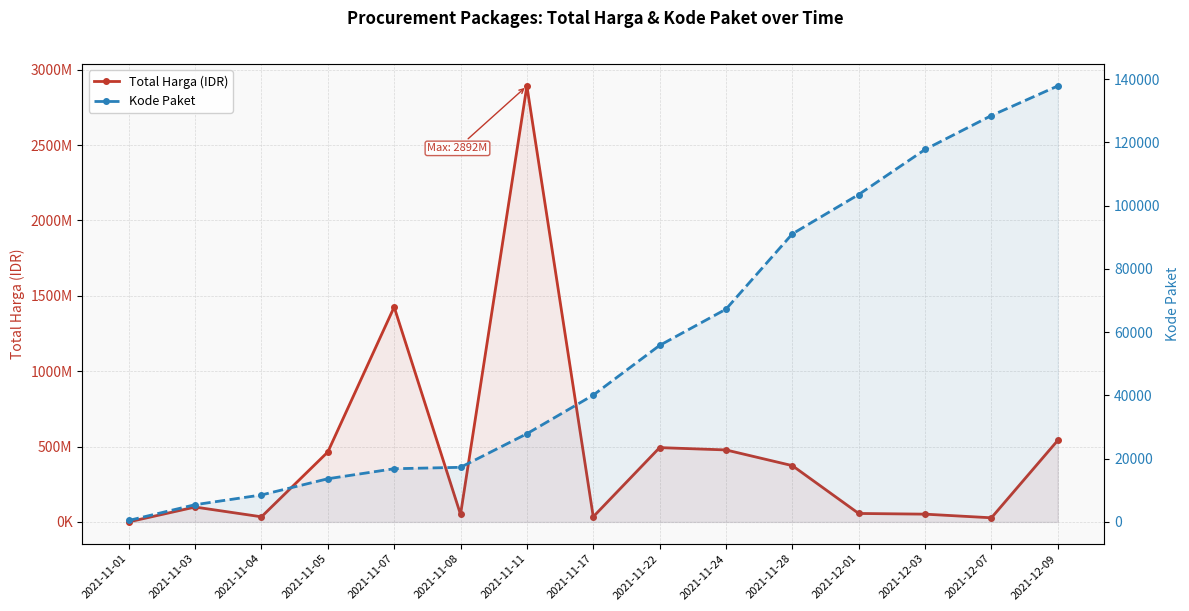

What is the total value across all series at 2021-11-01?

334064